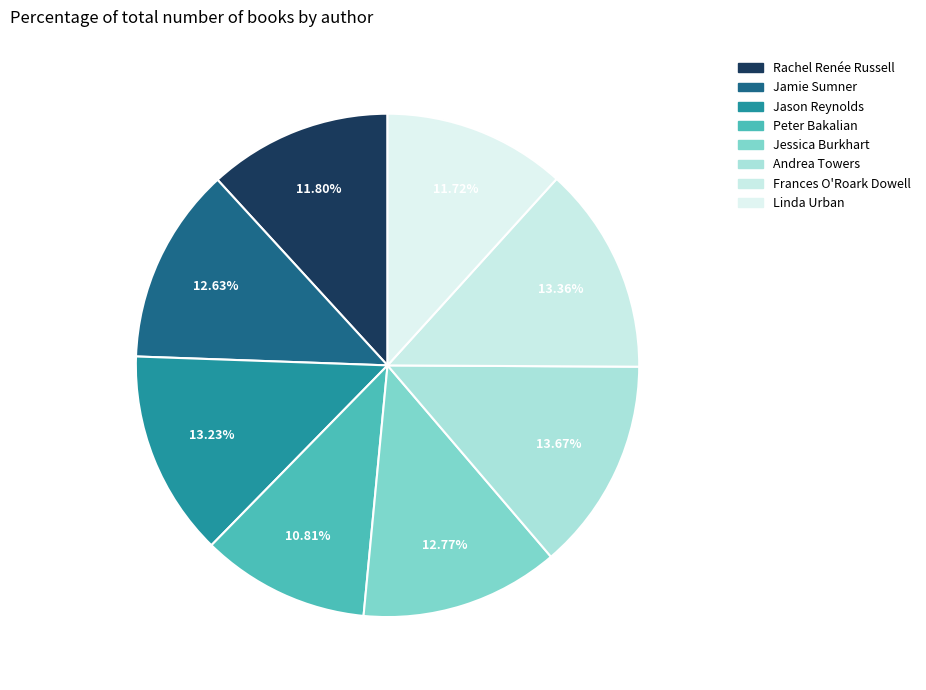

To the nearest percent, what is the difference between the Jamie Sumner and Frances O'Roark Dowell slice percentages?

1%